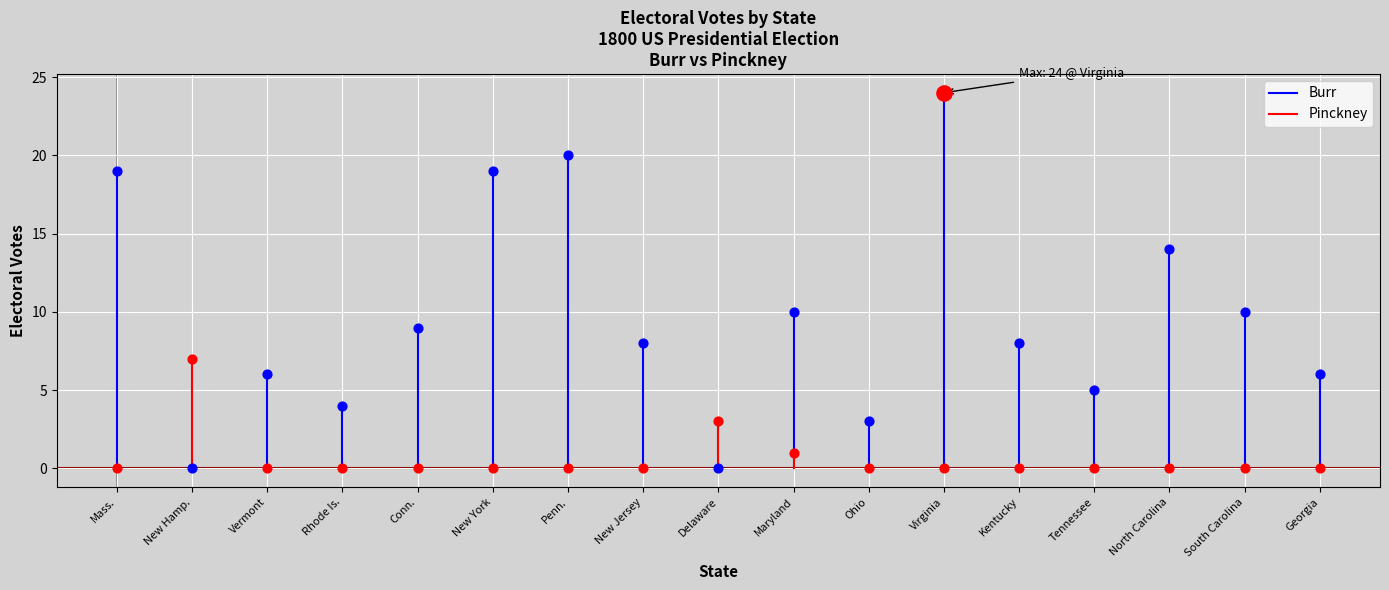

Which series has the widest spread of Y values?

Burr